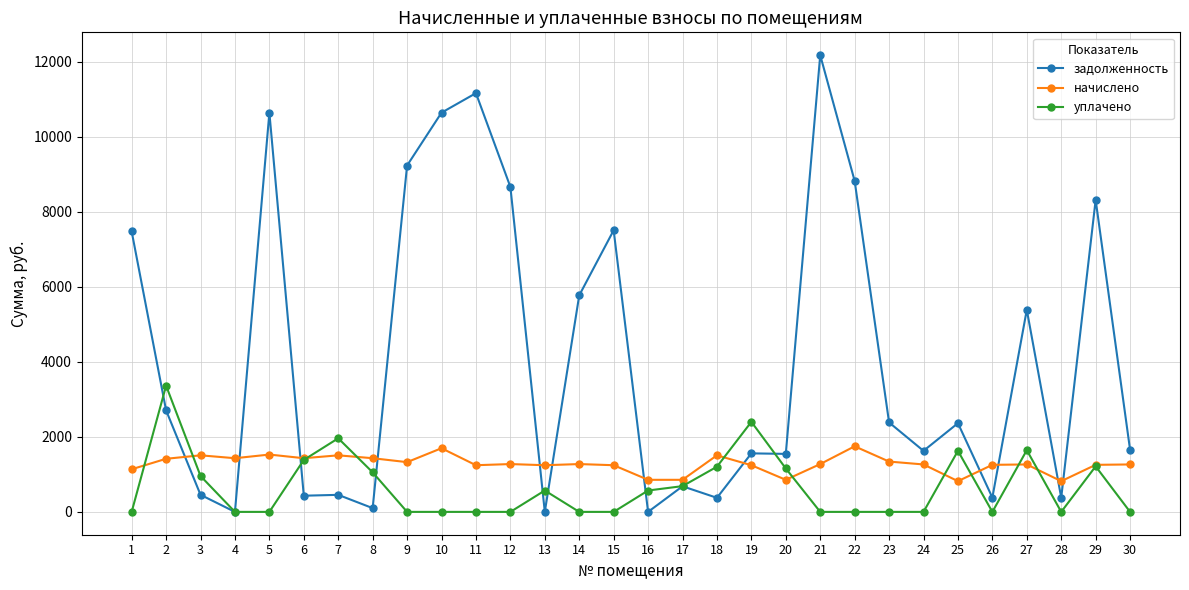

True or false: уплачено and начислено intersect in this chart.

True